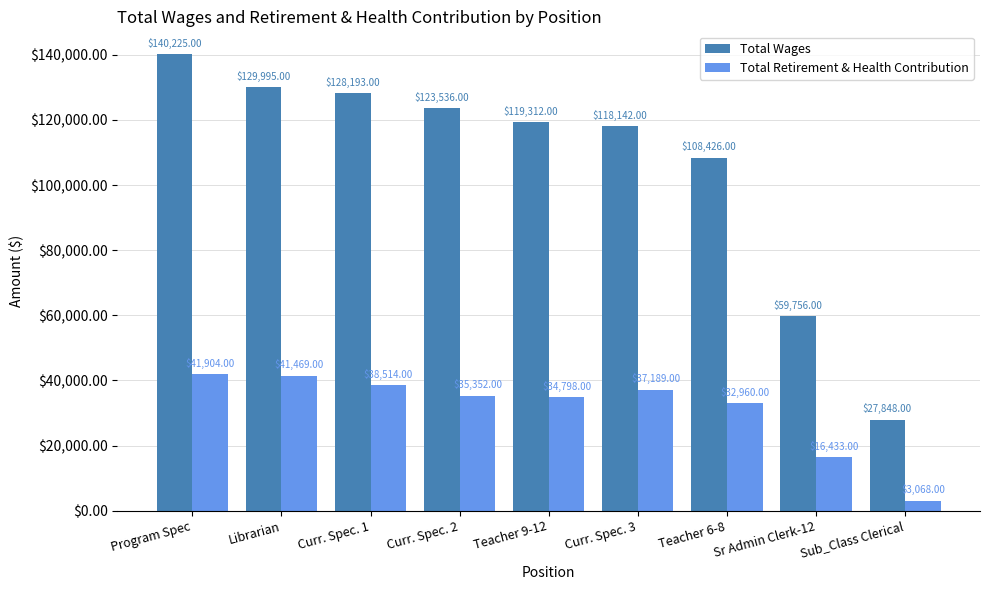

At which label does Total Retirement & Health Contribution first exceed 35352?

Program Spec